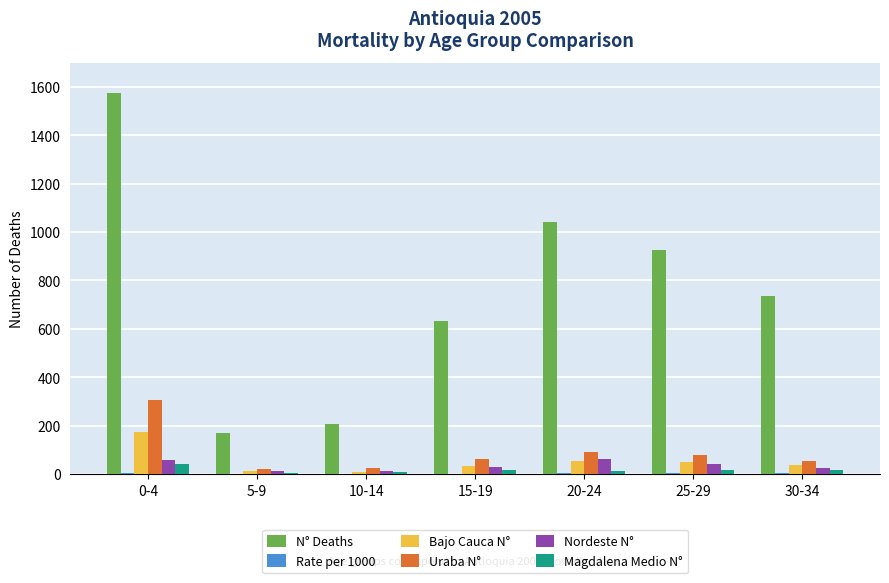

Which category has the highest value across all series?

0-4